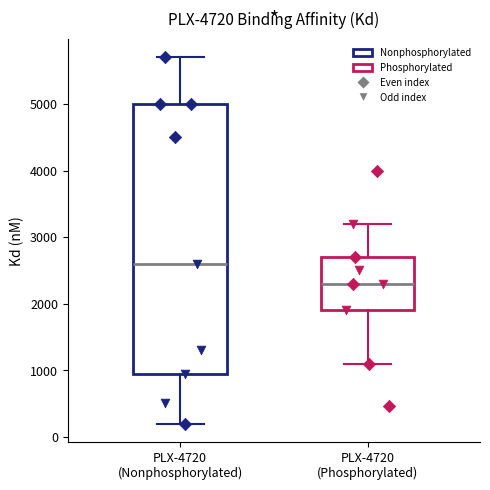

Which box is the tallest, from its lower edge to its upper edge?

PLX-4720 (Nonphosphorylated)